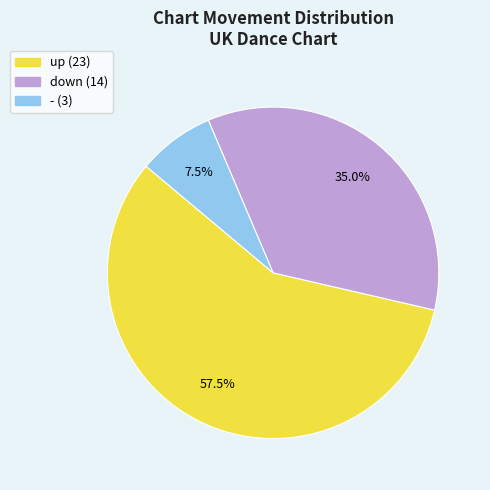

To the nearest percent, what is the average slice percentage?

33%